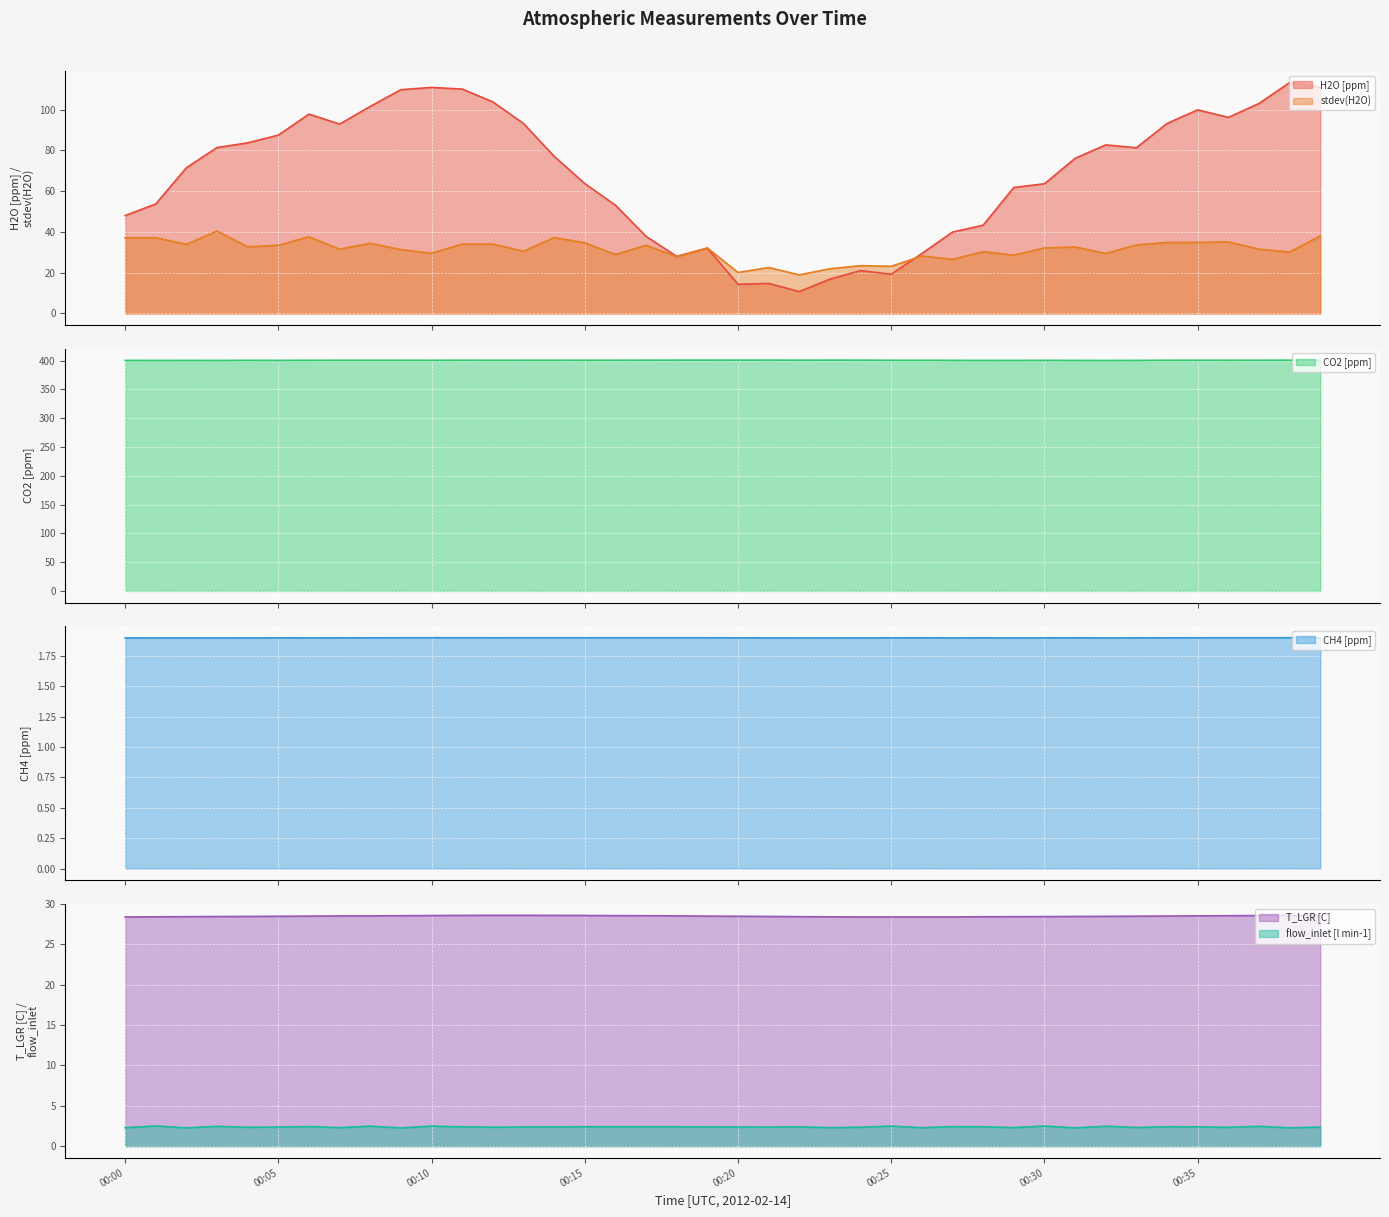

How many series are shown in this chart?

6